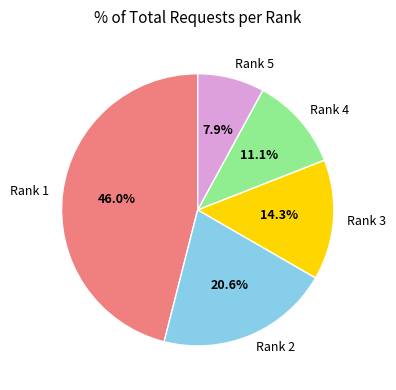

The Rank 2 slice represents 21% of the pie. True or false?

True